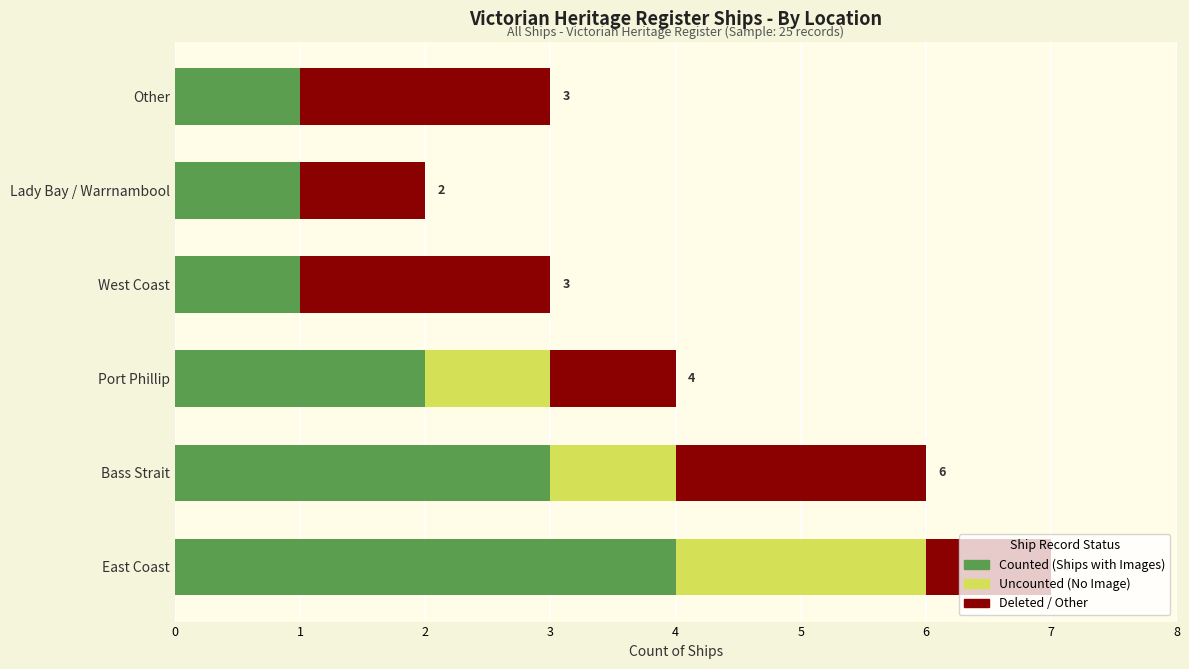

What is the maximum value for Counted (Ships with Images)?

4